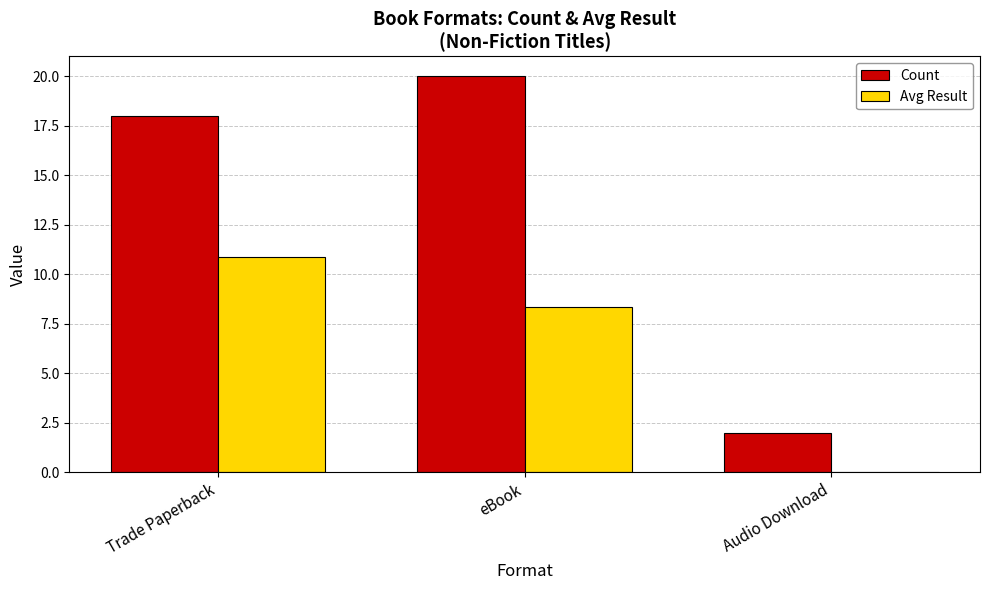

Between Trade Paperback and Audio Download, which series saw the biggest shift?

Count